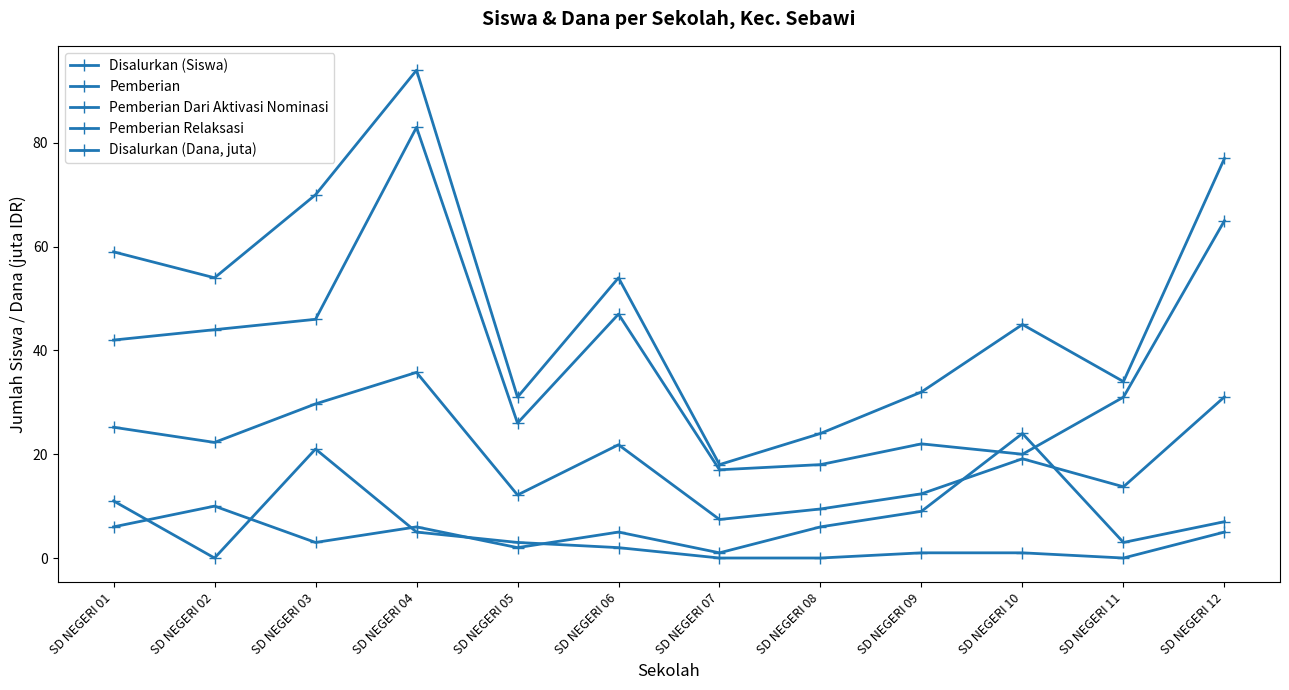

At how many categories does at least one series exceed 72?

2